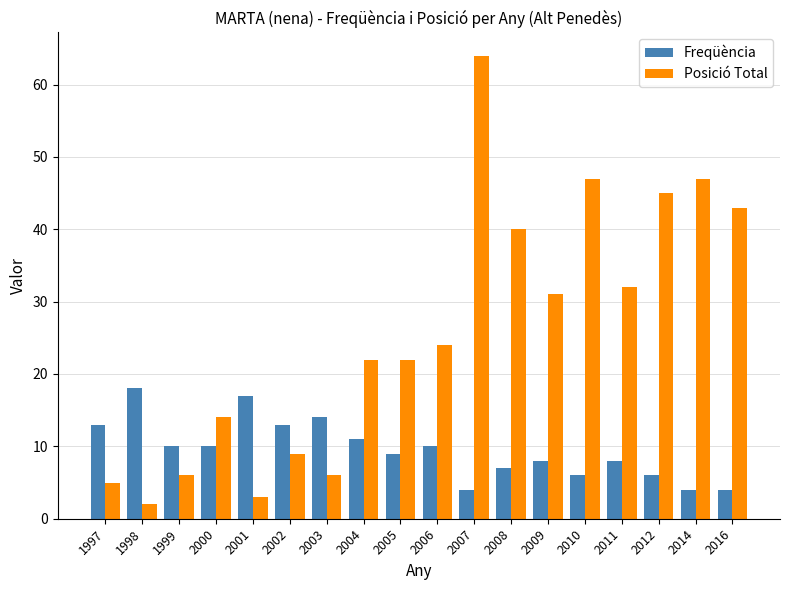

Reading left to right, list all the values displayed in this chart.

Freqüència: 1997=13	1998=18	1999=10	2000=10	2001=17	2002=13	2003=14	2004=11	2005=9	2006=10	2007=4	2008=7	2009=8	2010=6	2011=8	2012=6	2014=4	2016=4
Posició Total: 1997=5	1998=2	1999=6	2000=14	2001=3	2002=9	2003=6	2004=22	2005=22	2006=24	2007=64	2008=40	2009=31	2010=47	2011=32	2012=45	2014=47	2016=43